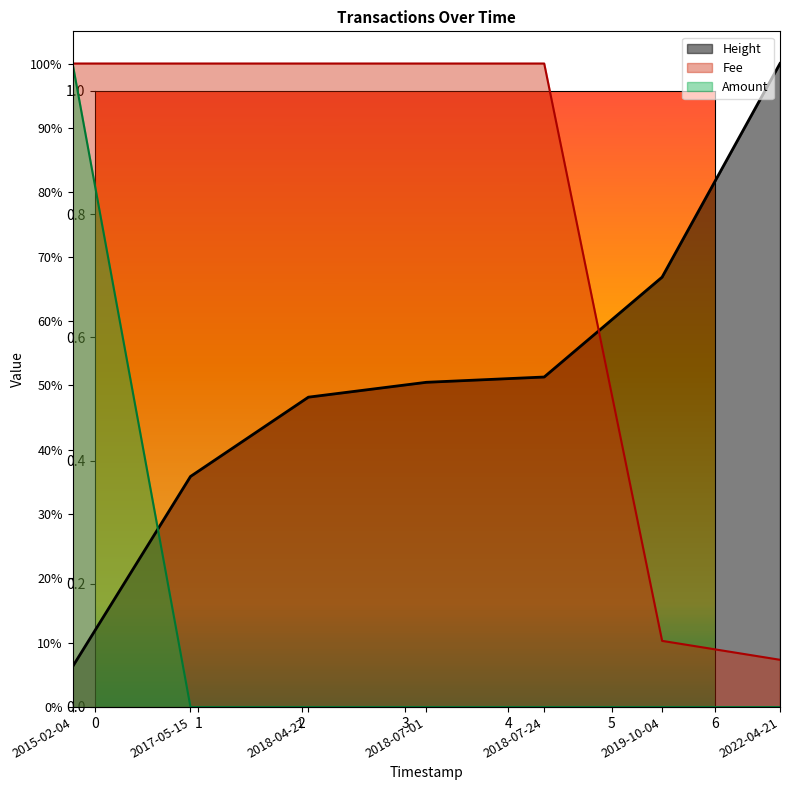

What is the sum of all Fee values?

5.2